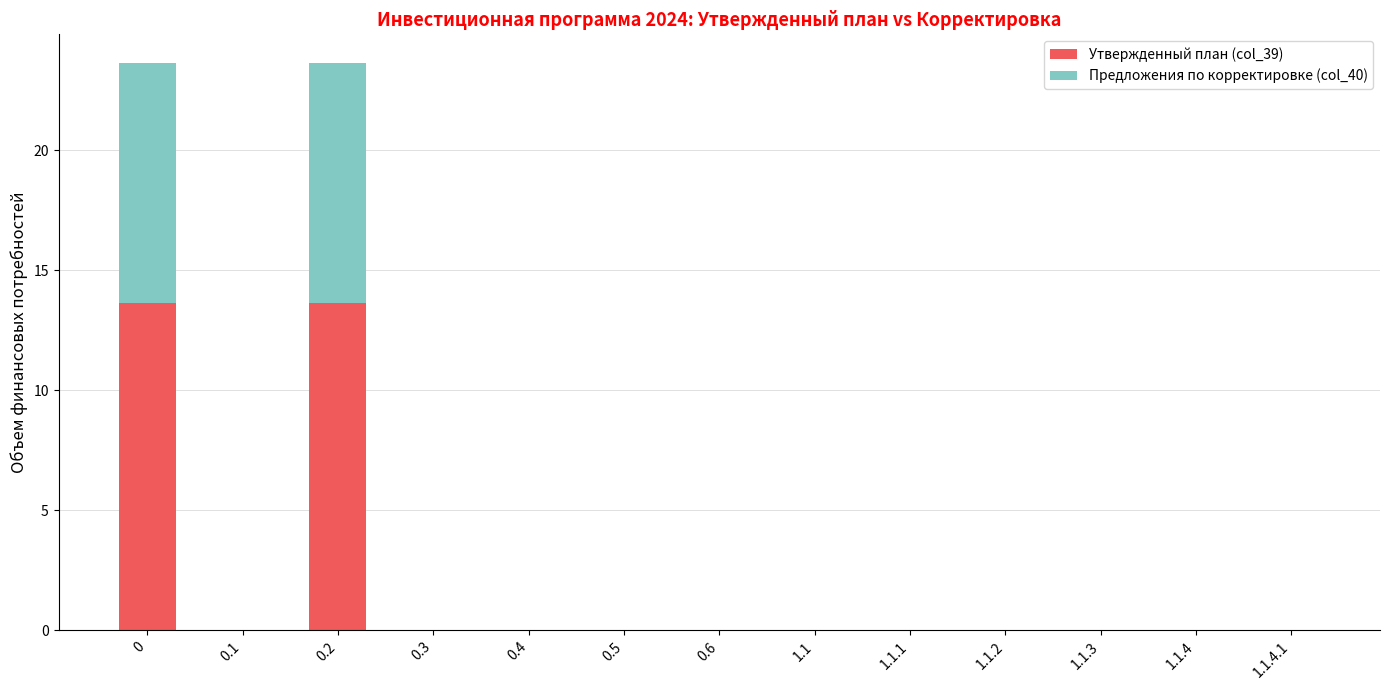

Reading left to right, transcribe the values for Утвержденный план (col_39).

0=13.6	0.1=0.0	0.2=13.6	0.3=0.0	0.4=0.0	0.5=0.0	0.6=0.0	1.1=0.0	1.1.1=0.0	1.1.2=0.0	1.1.3=0.0	1.1.4=0.0	1.1.4.1=0.0